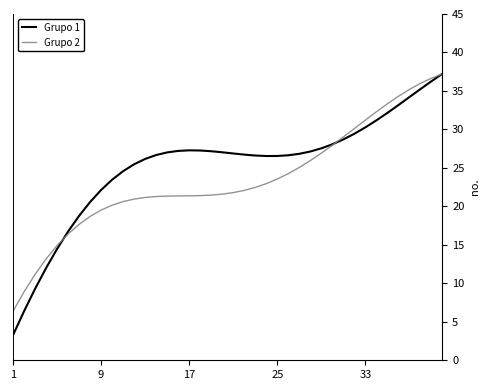

How many distinct data groups are displayed?

2